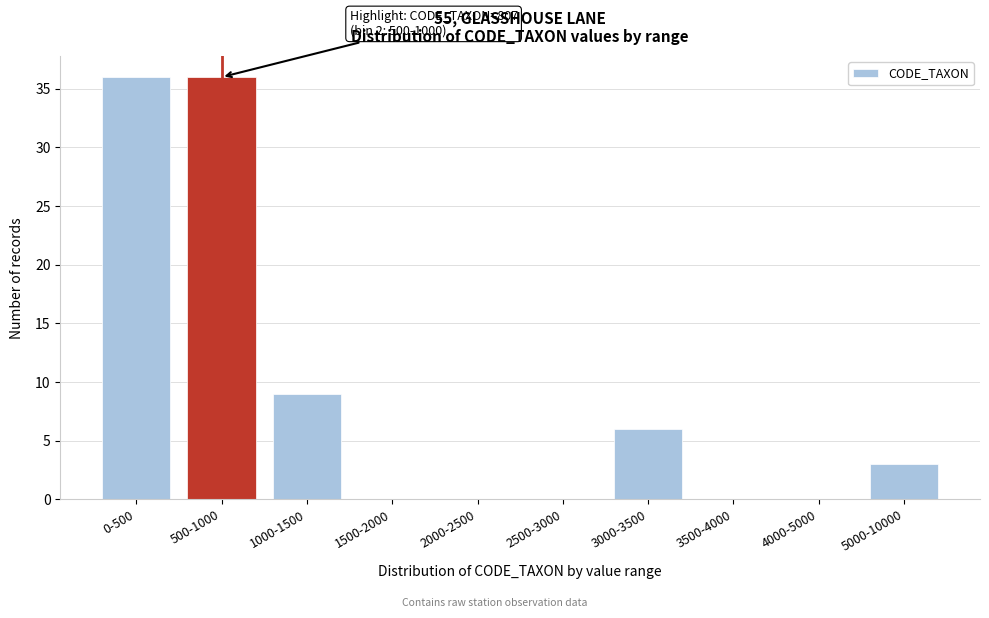

Reading right to left, extract all data points from this chart.

5000-10000=3	4000-5000=0	3500-4000=0	3000-3500=6	2500-3000=0	2000-2500=0	1500-2000=0	1000-1500=9	500-1000=36	0-500=36